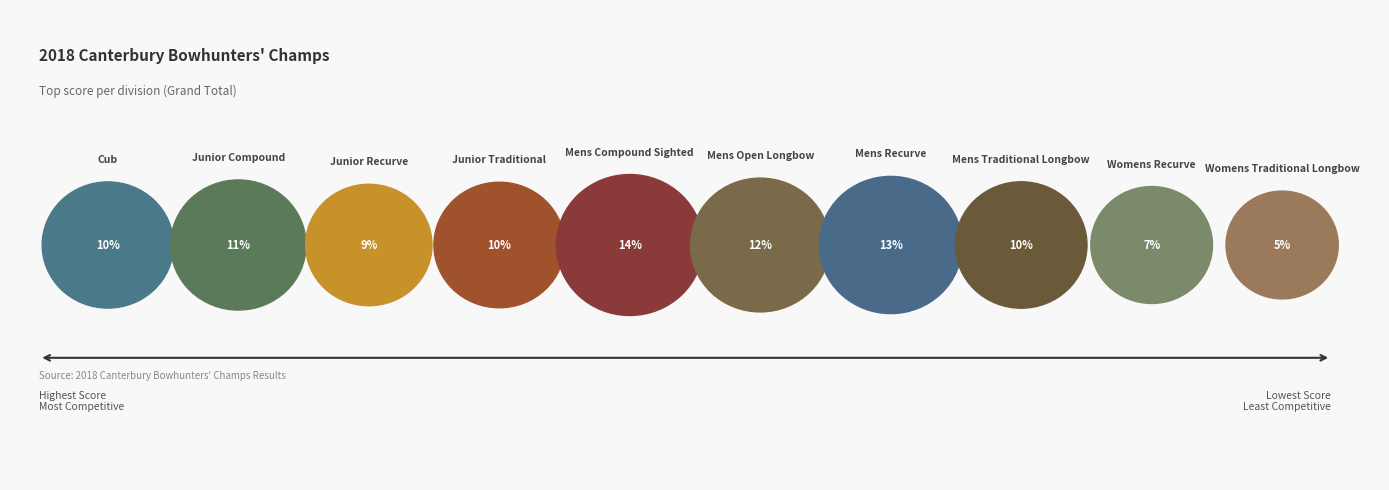

Which slice is the largest?

Mens Compound Sighted